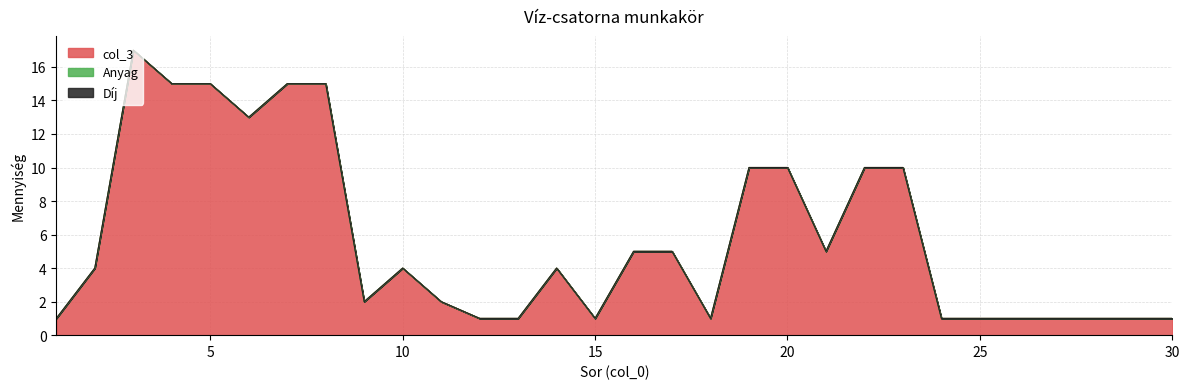

True or false: col_3 and Anyag intersect in this chart.

False